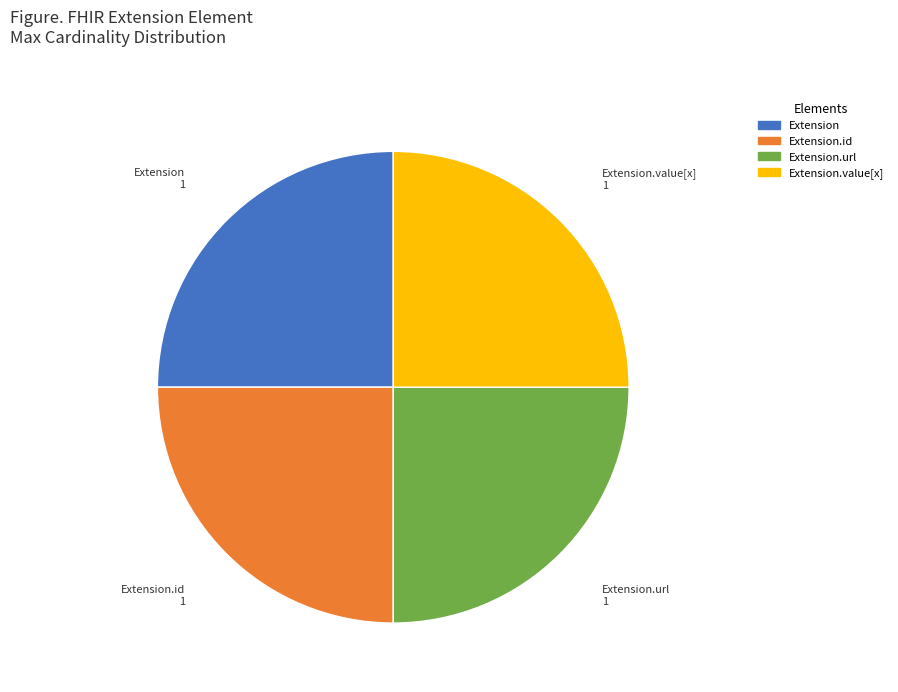

Is it true that Extension.id is 25% of the pie?

True